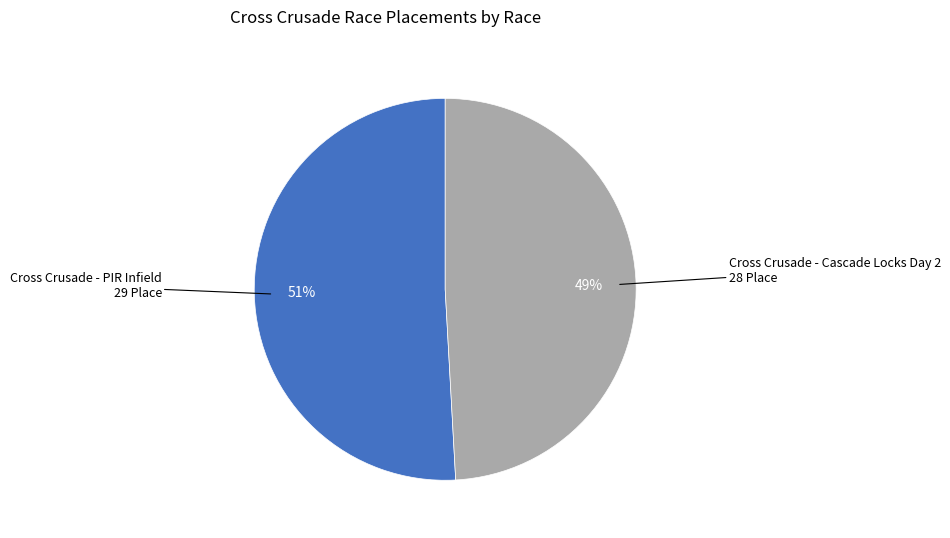

To the nearest percent, what is the average slice percentage?

50%